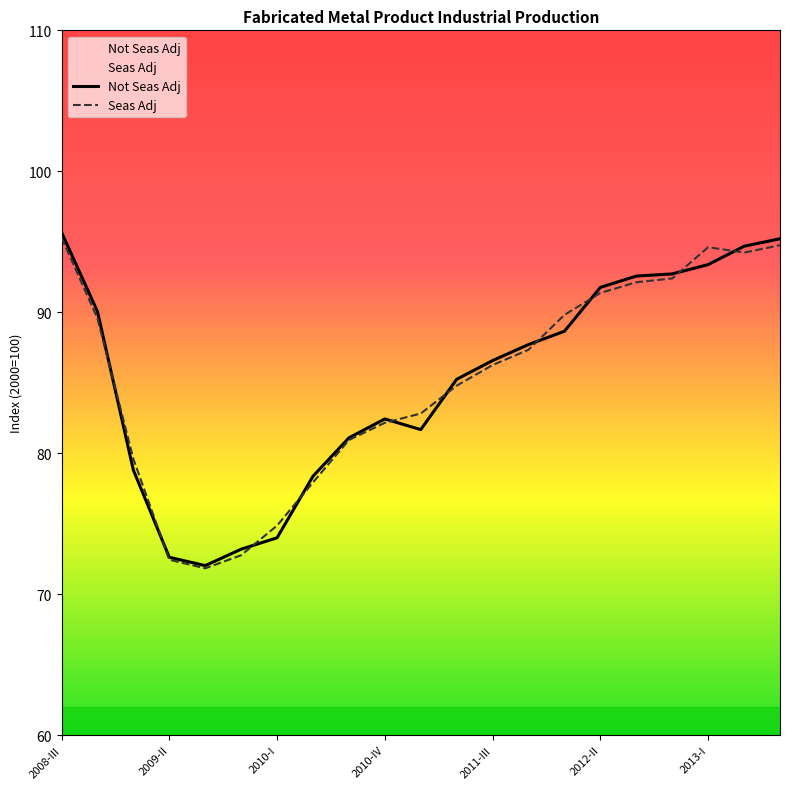

Is it true that Seas Adj equals 145.9 at 14?

False